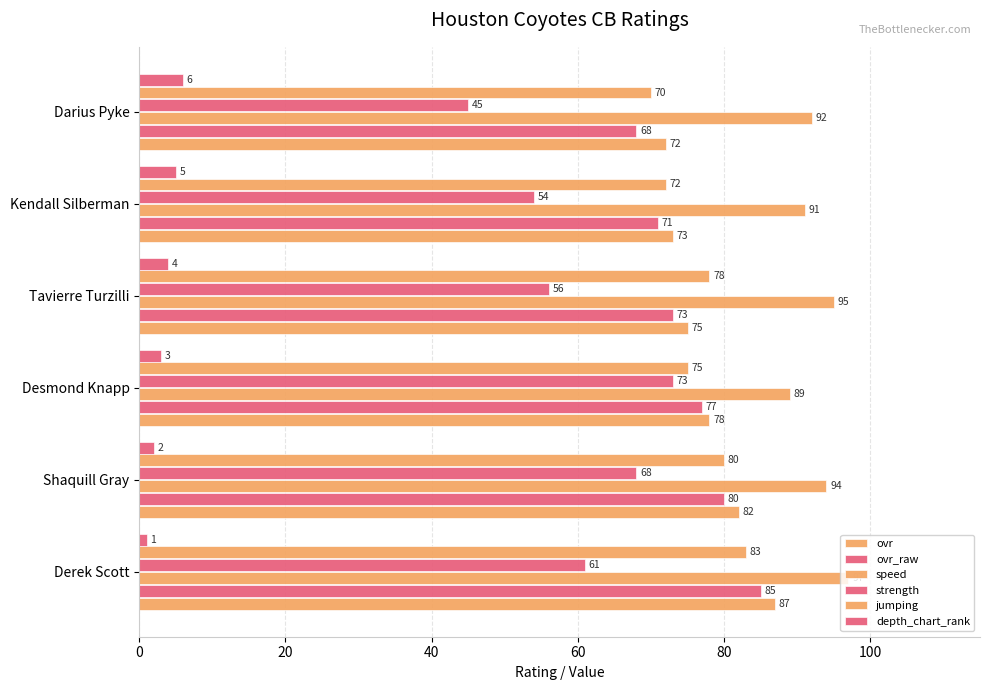

Which series has the largest total across all categories?

speed